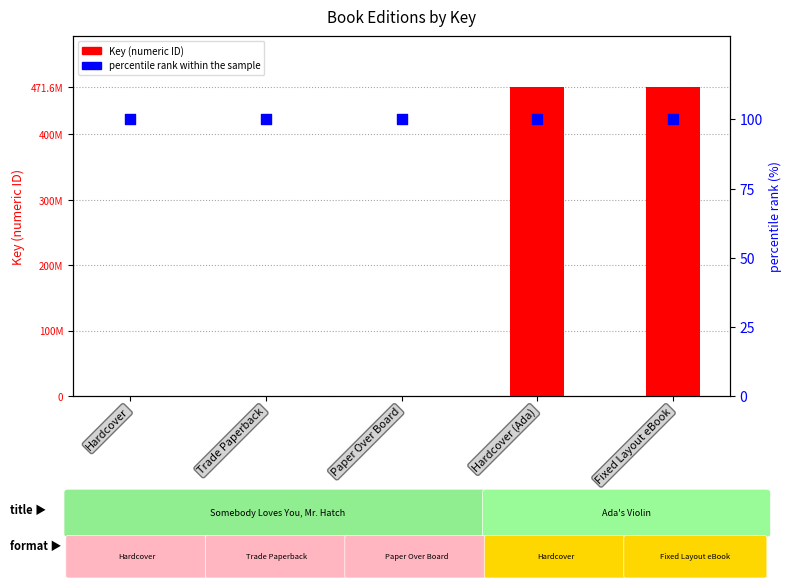

Which series contains the highest Y value?

Key (numeric ID)